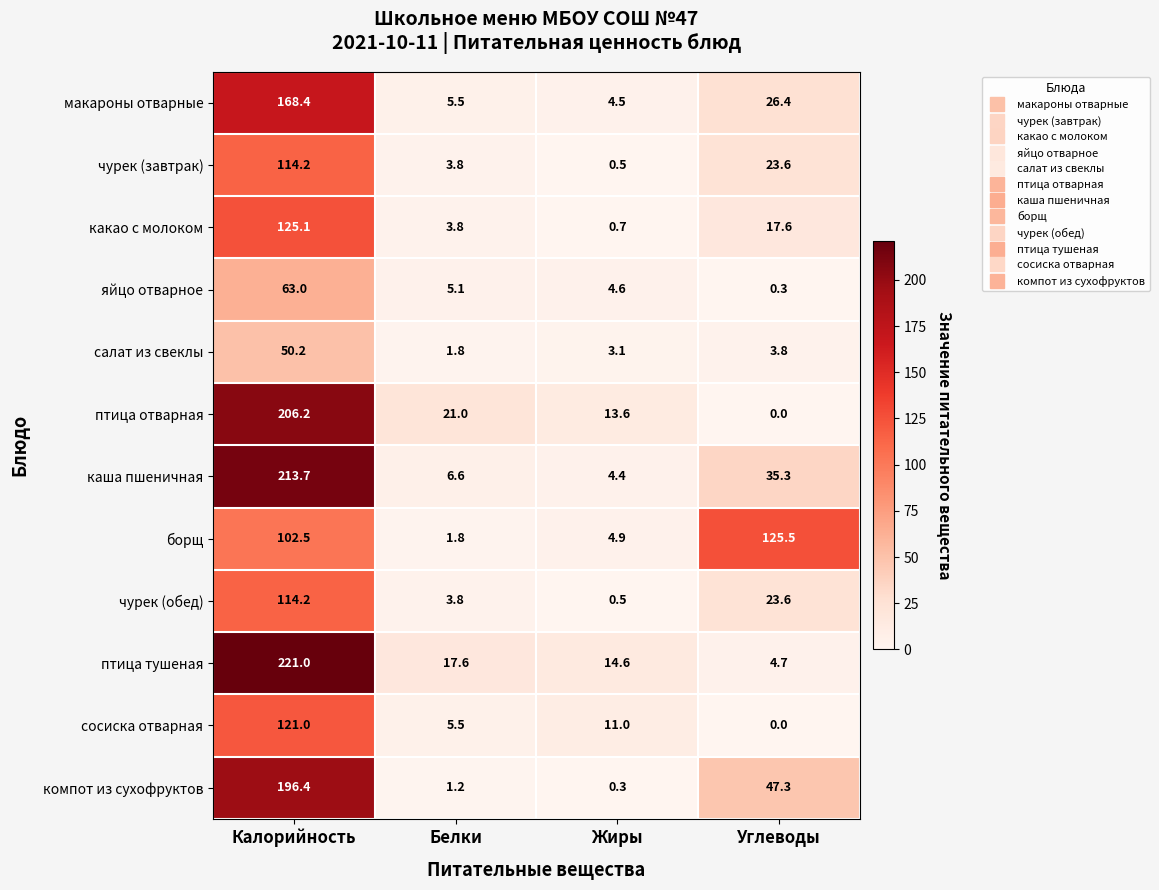

Which category has the lowest value across all series?

Углеводы